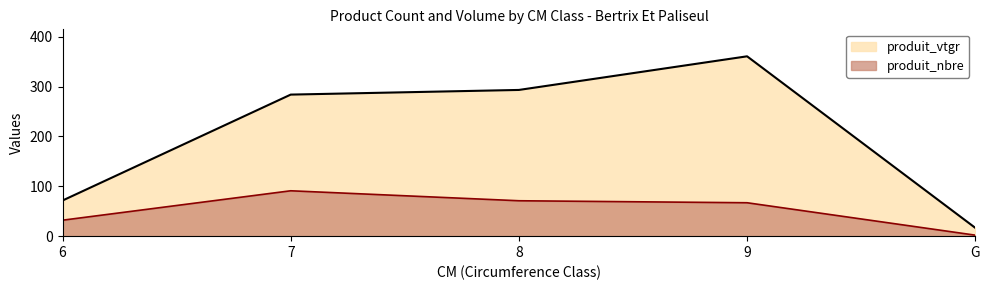

True or false: produit_nbre and produit_vtgr cross at least once.

False